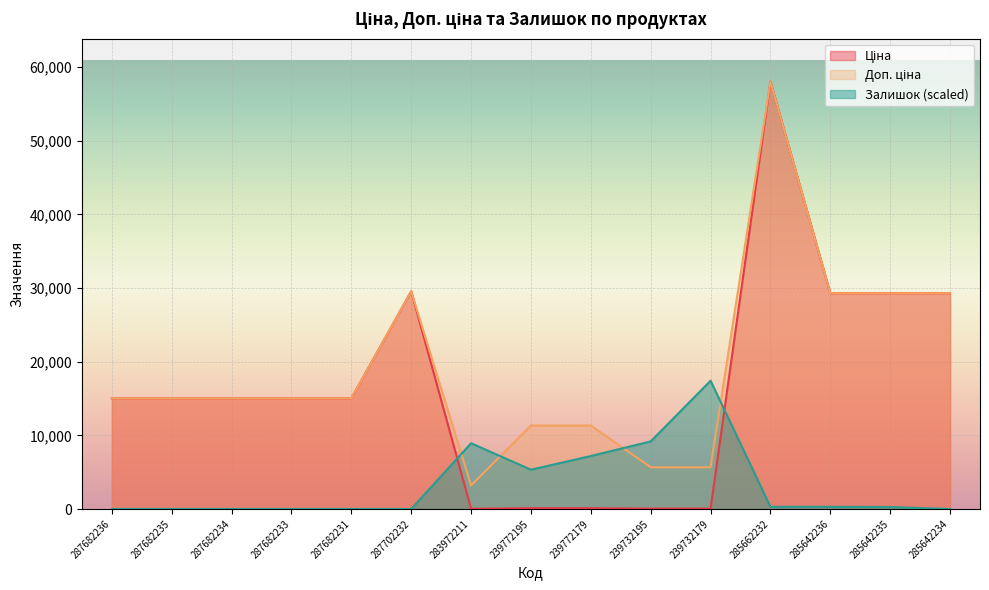

Rank the series by their maximum value, from highest to lowest.

Ціна, Доп. ціна, Залишок